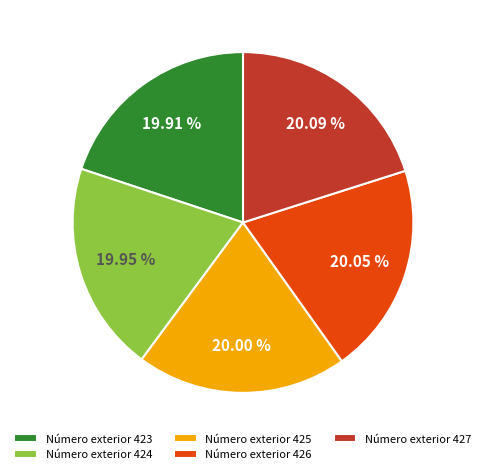

Approximately how many times larger is the value at Número exterior 424 compared to Número exterior 425?

1.0